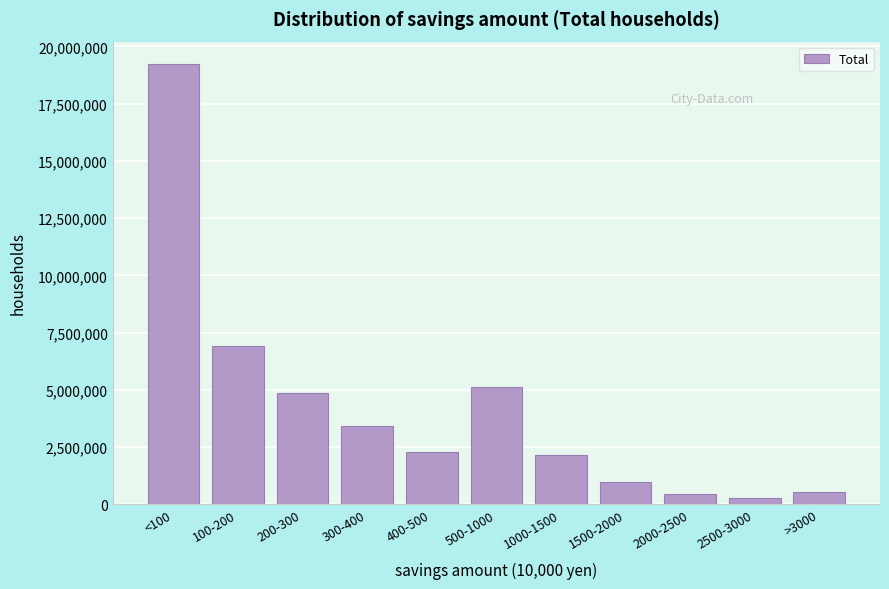

The value at 500-1000 is 5134816. True or false?

True